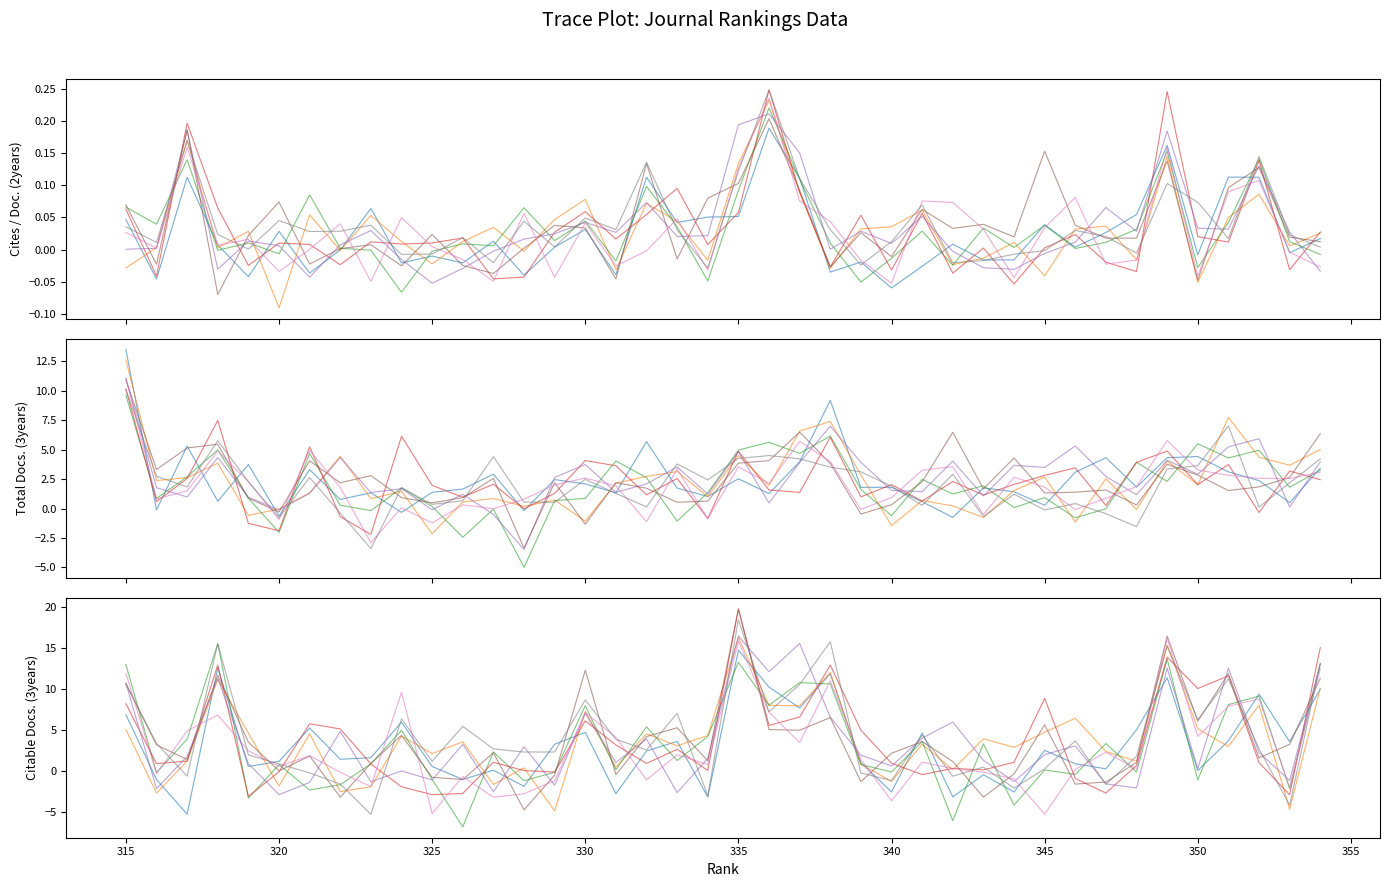

Count the number of categories in the chart.

40